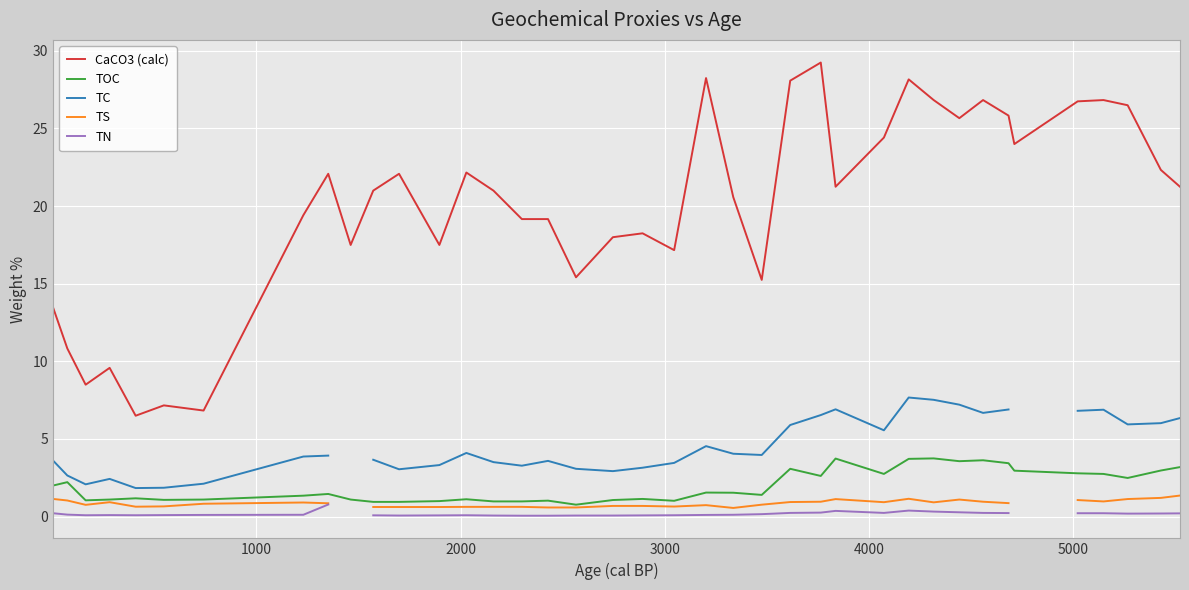

True or false: TOC and CaCO3 (calc) intersect in this chart.

False